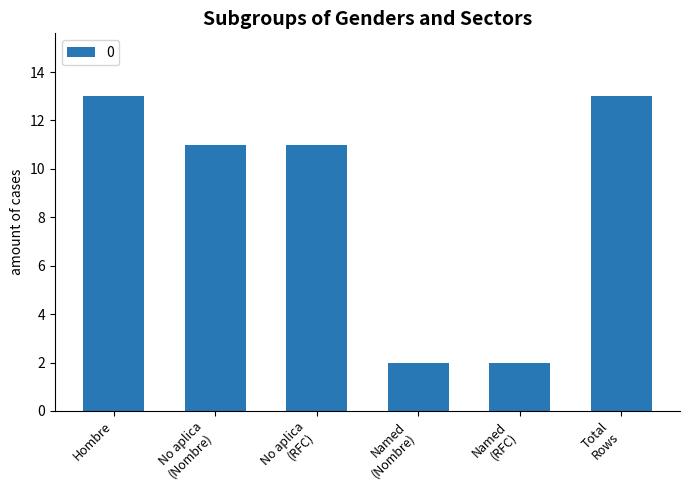

What is the value of the 6th bar from the left?

13